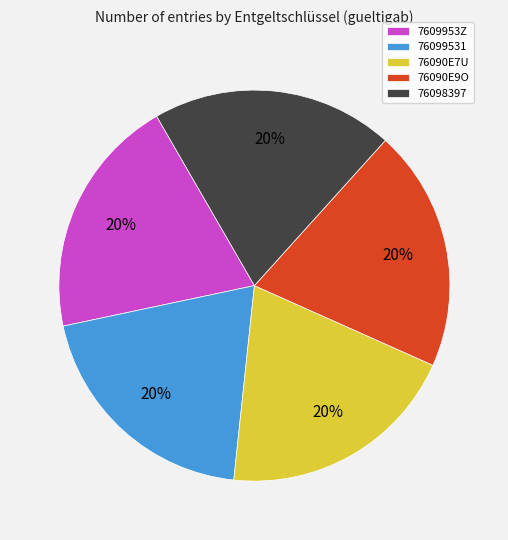

To the nearest percent, what percentage of the pie is 7609953Z?

20%